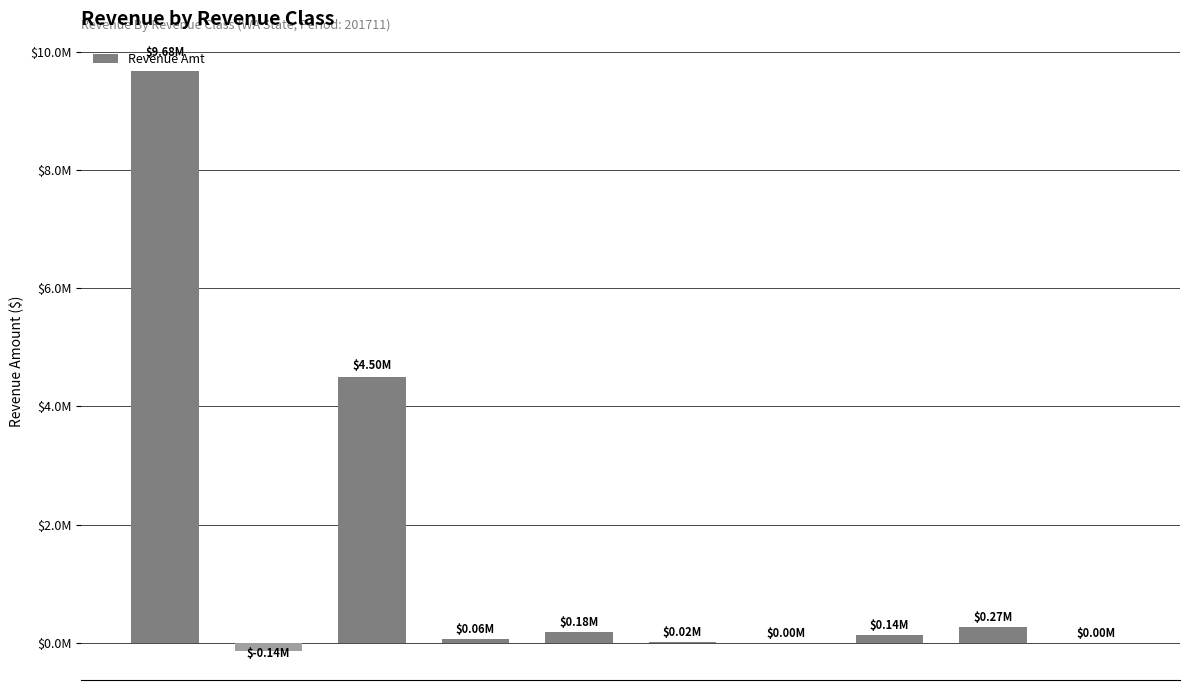

Which label corresponds to the largest value in the chart?

01 RES